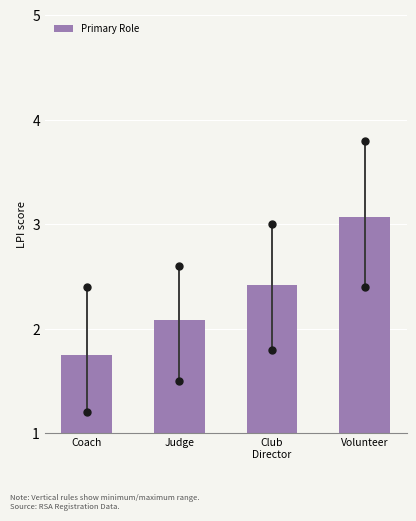

Where is the data nearest to the value 2?

Judge